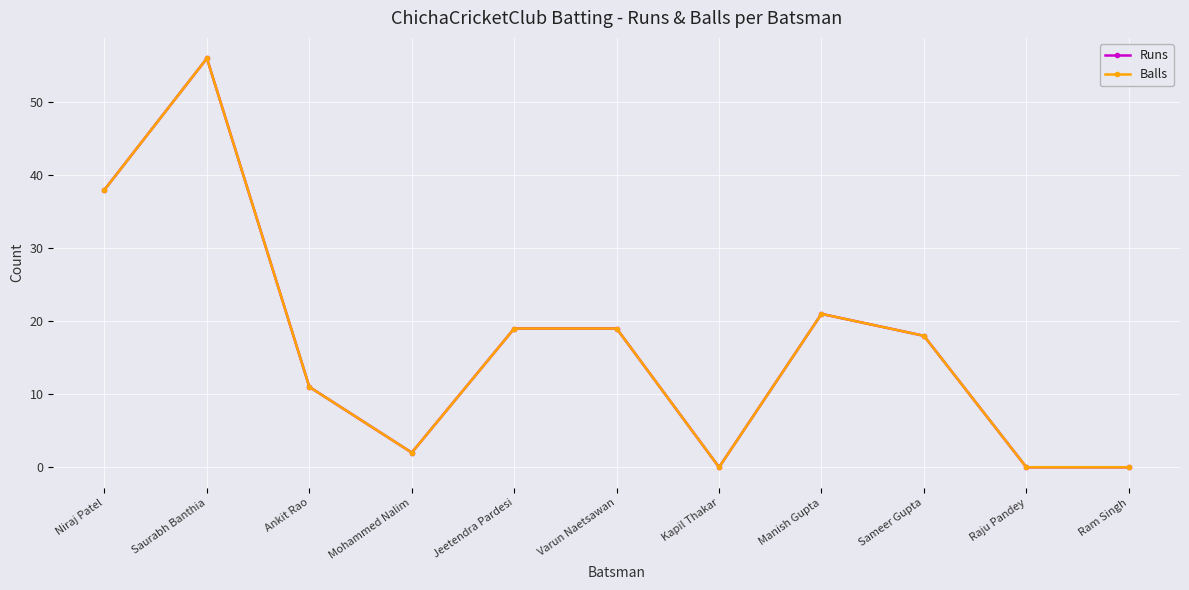

True or false: Balls and Runs cross at least once.

False